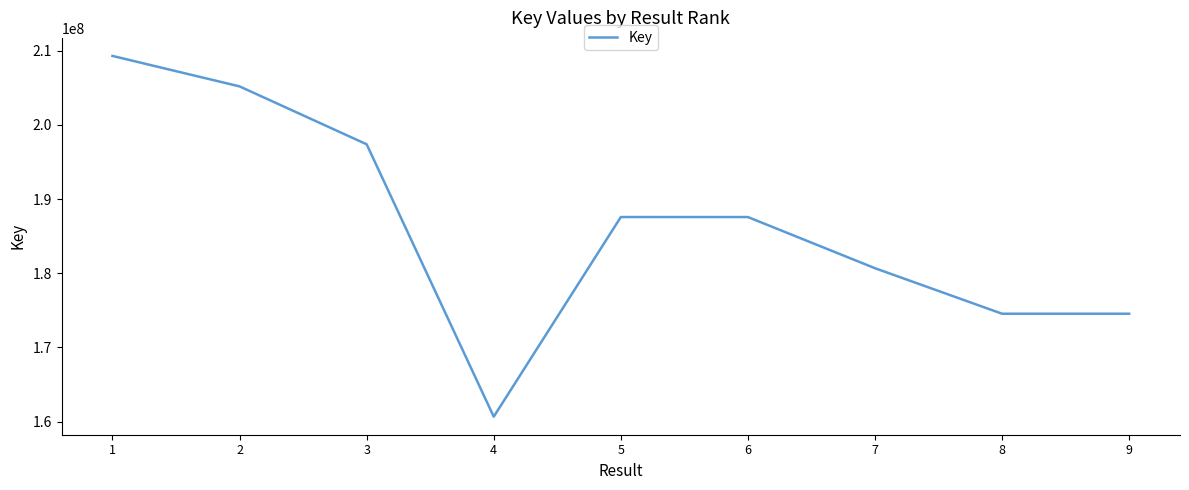

What is the ratio of the value at 7 to the value at 1?

0.9